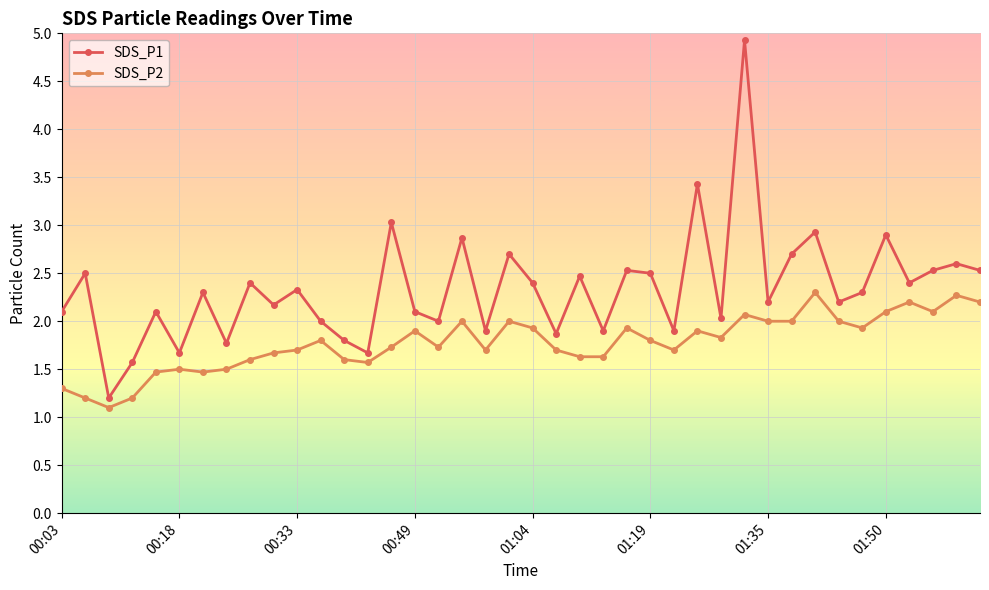

How many lines are shown in the chart?

2